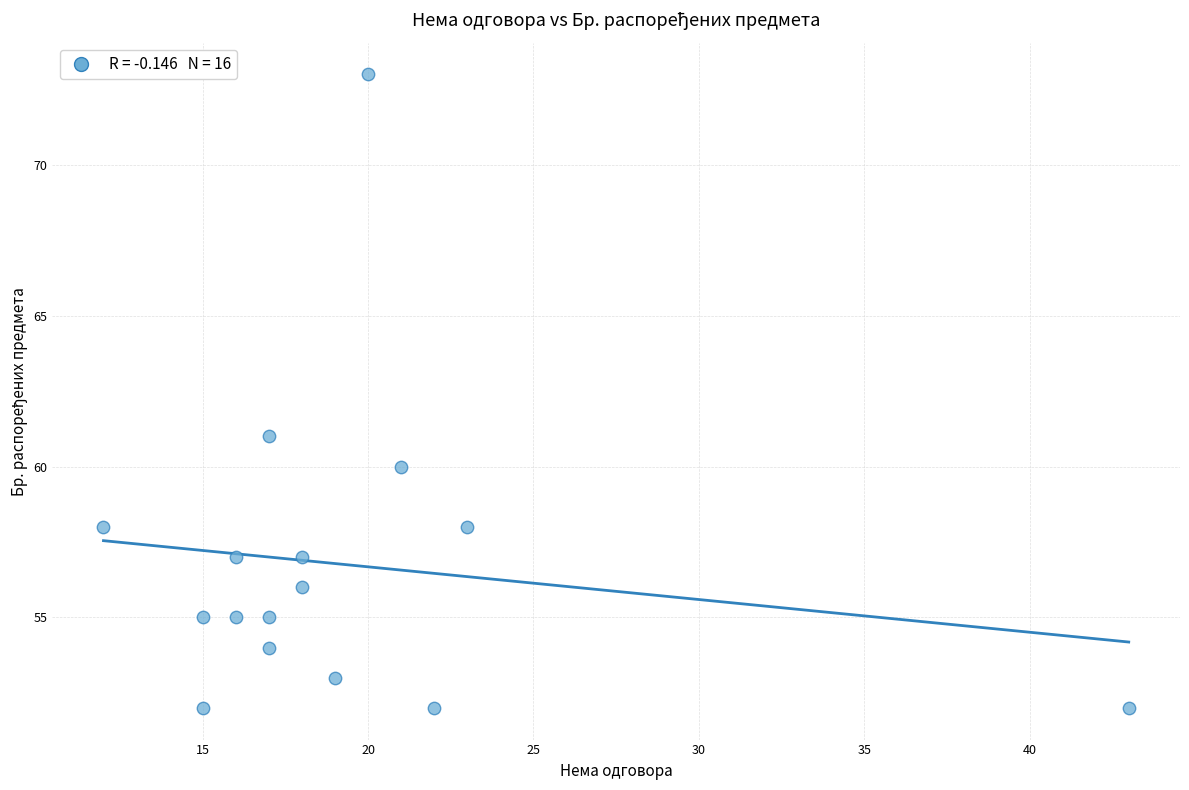

What is the range of X values (max minus min)?

31